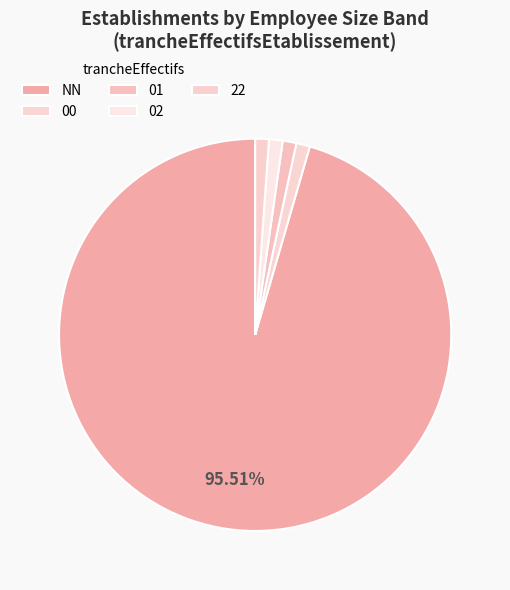

To the nearest percent, what percentage of the pie is 00?

1%